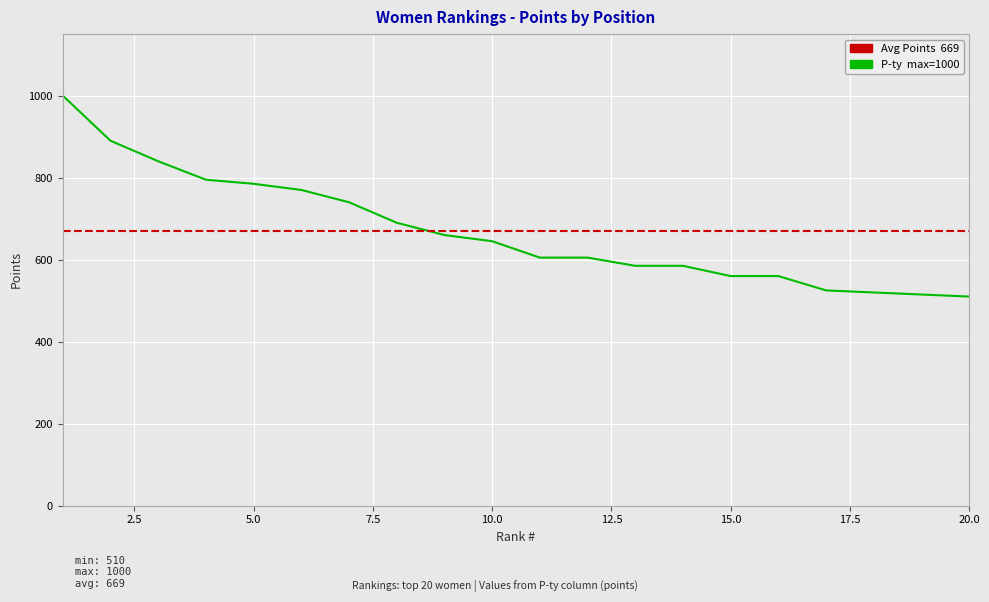

What is the greatest value displayed?

1000.0